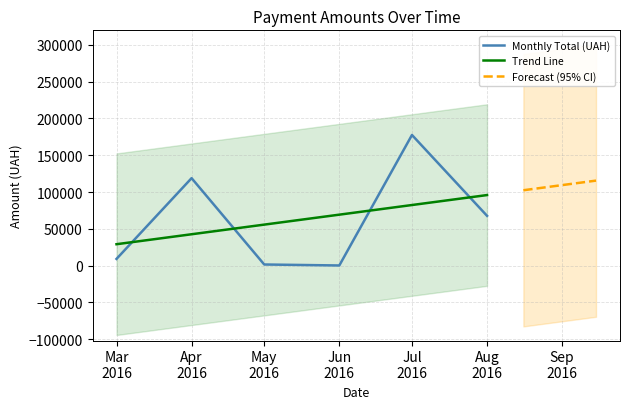

At which category does the data reach its first local peak?

2